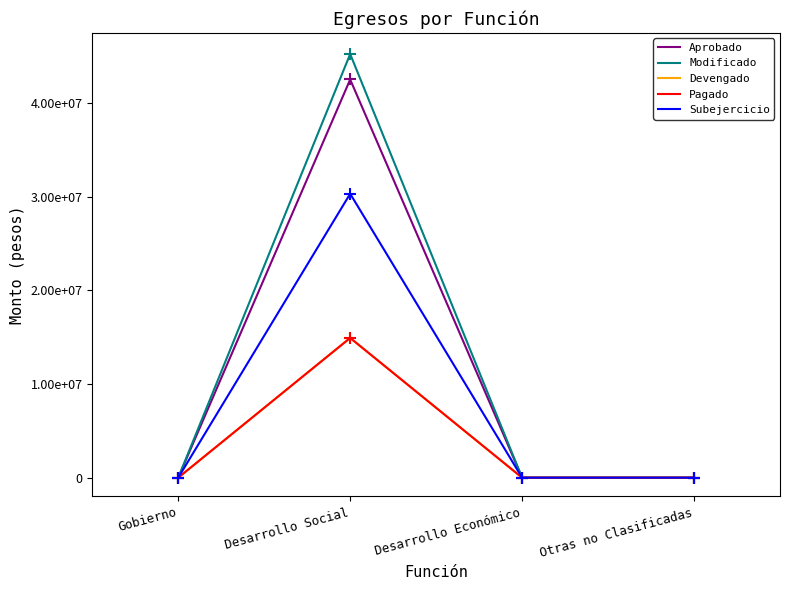

Does the chart have visible grid lines?

No